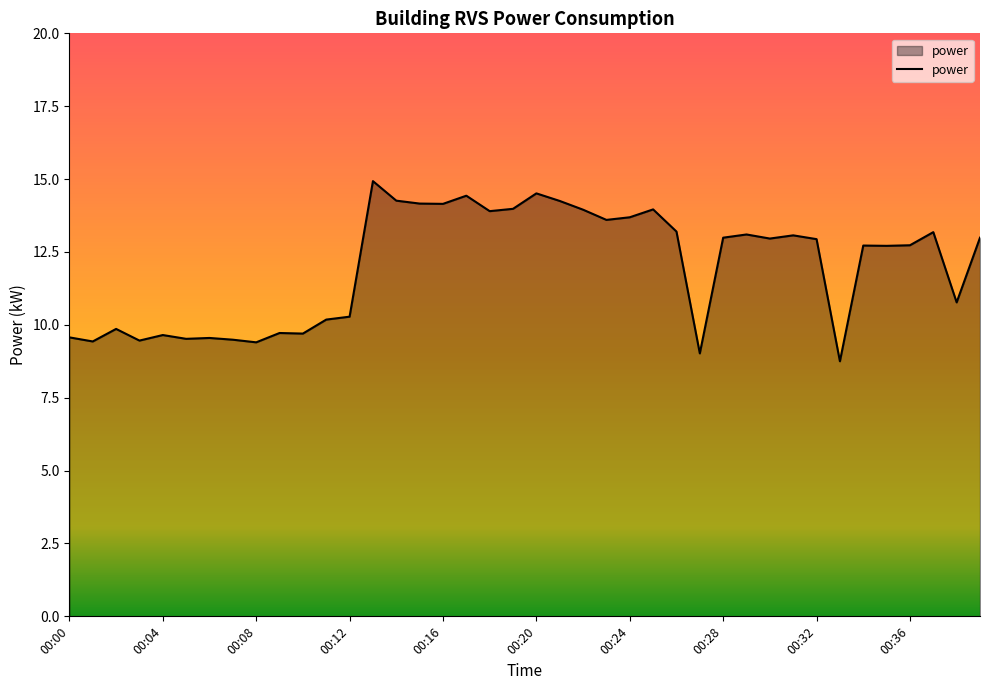

What is the minimum value shown in the chart?

8.8